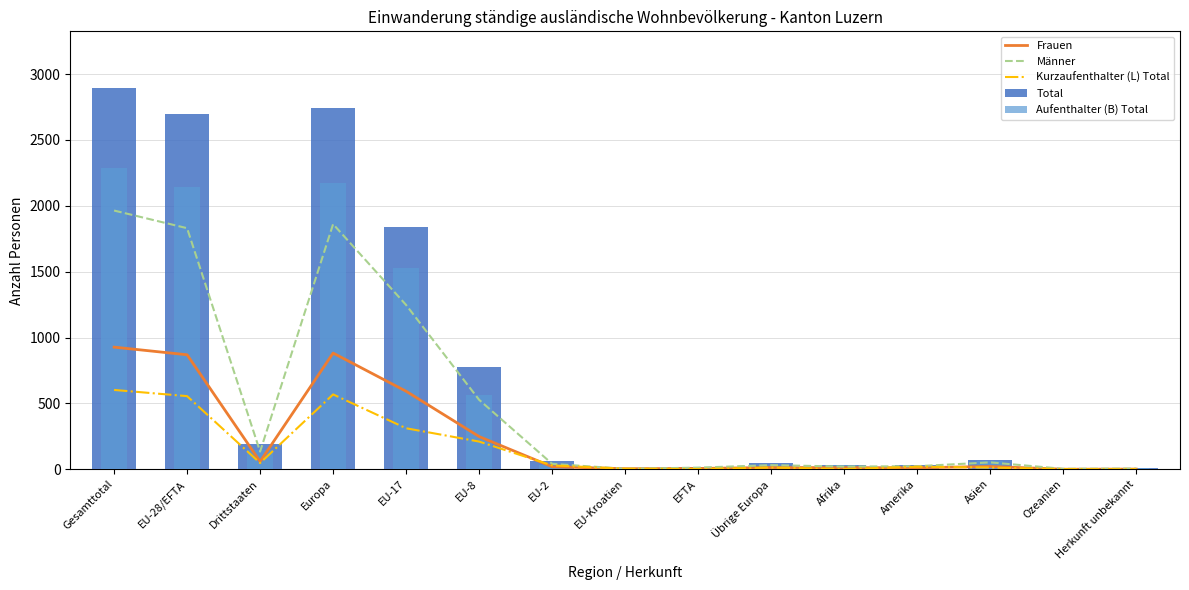

Which series has the largest total across all categories?

Total